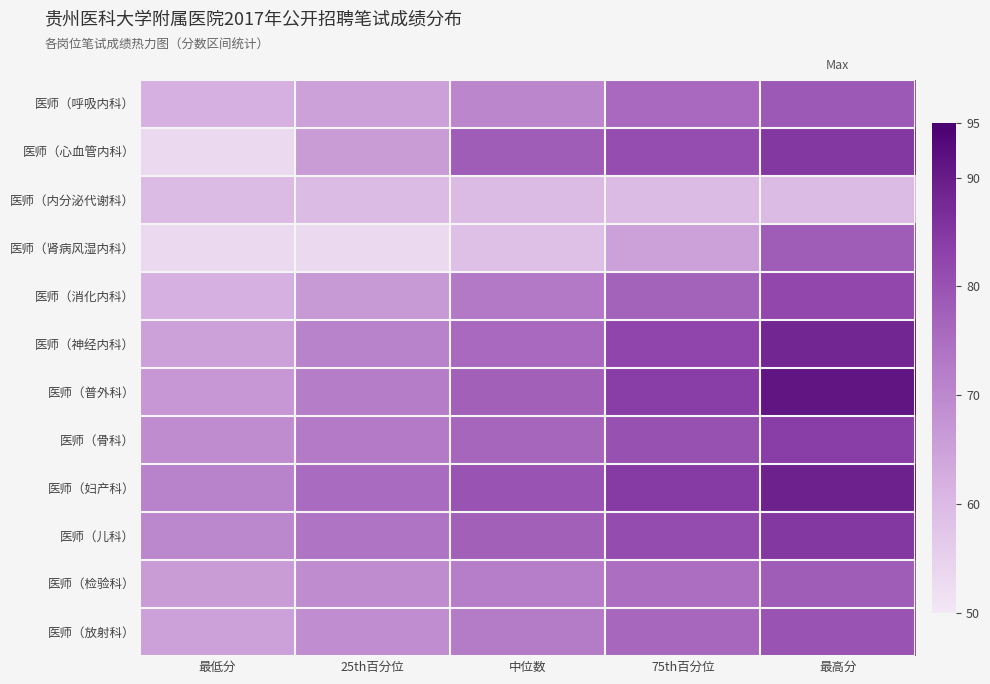

Which category has the lowest value across all series?

最低分